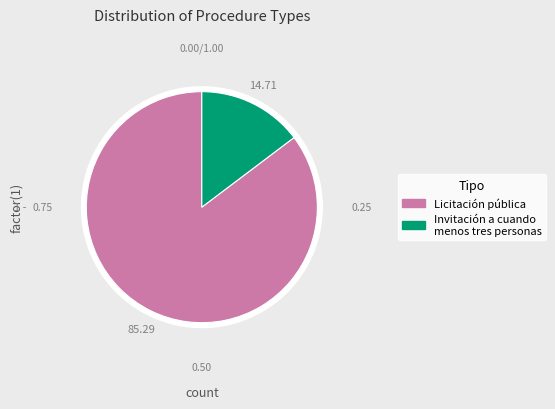

What is the ratio of the value at Invitación a cuando menos tres personas to the value at Licitación pública?

0.2